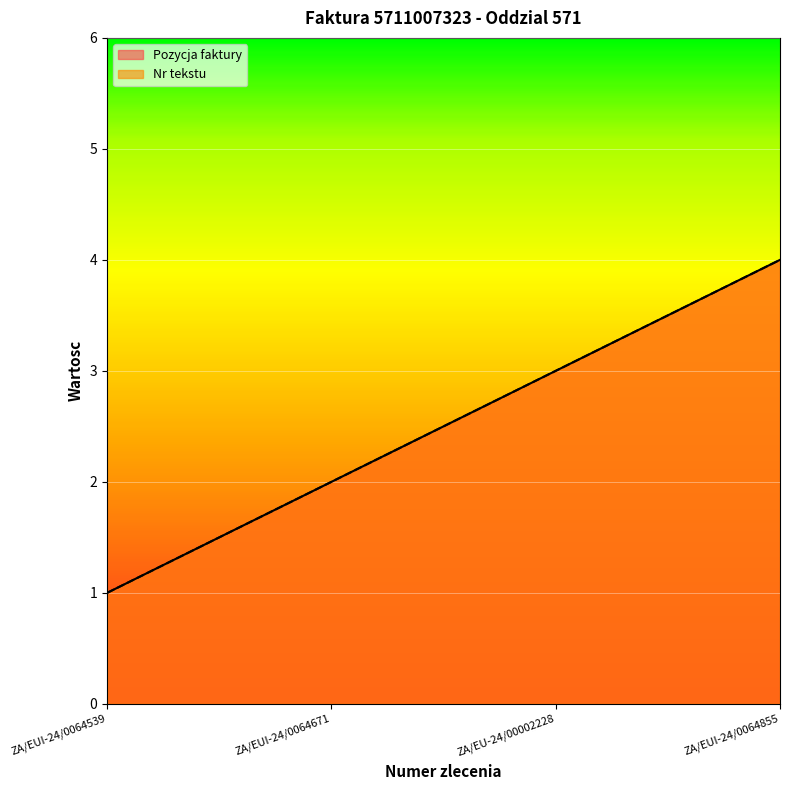

True or false: Nr tekstu and Pozycja faktury cross at least once.

False